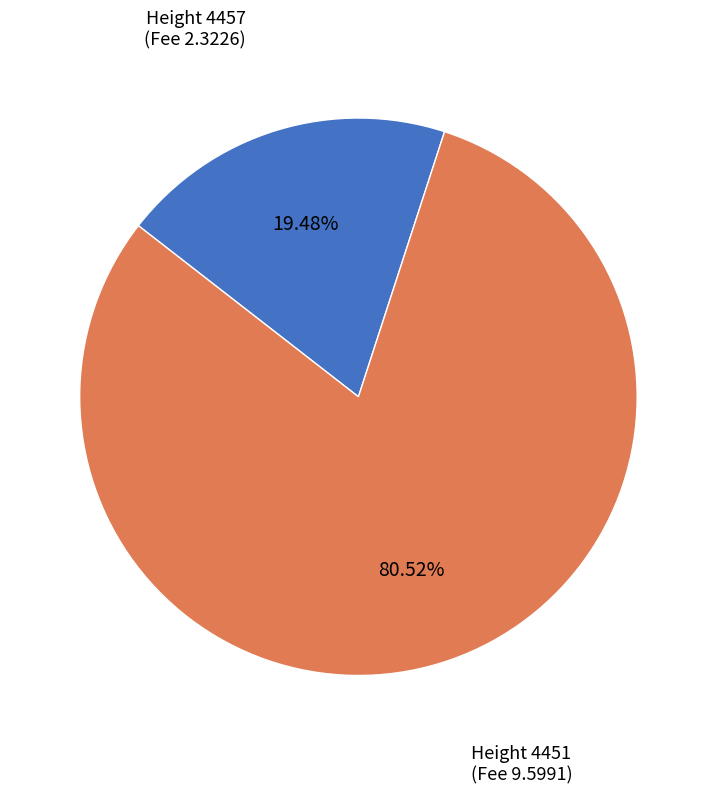

Is there a majority slice in this chart?

Yes